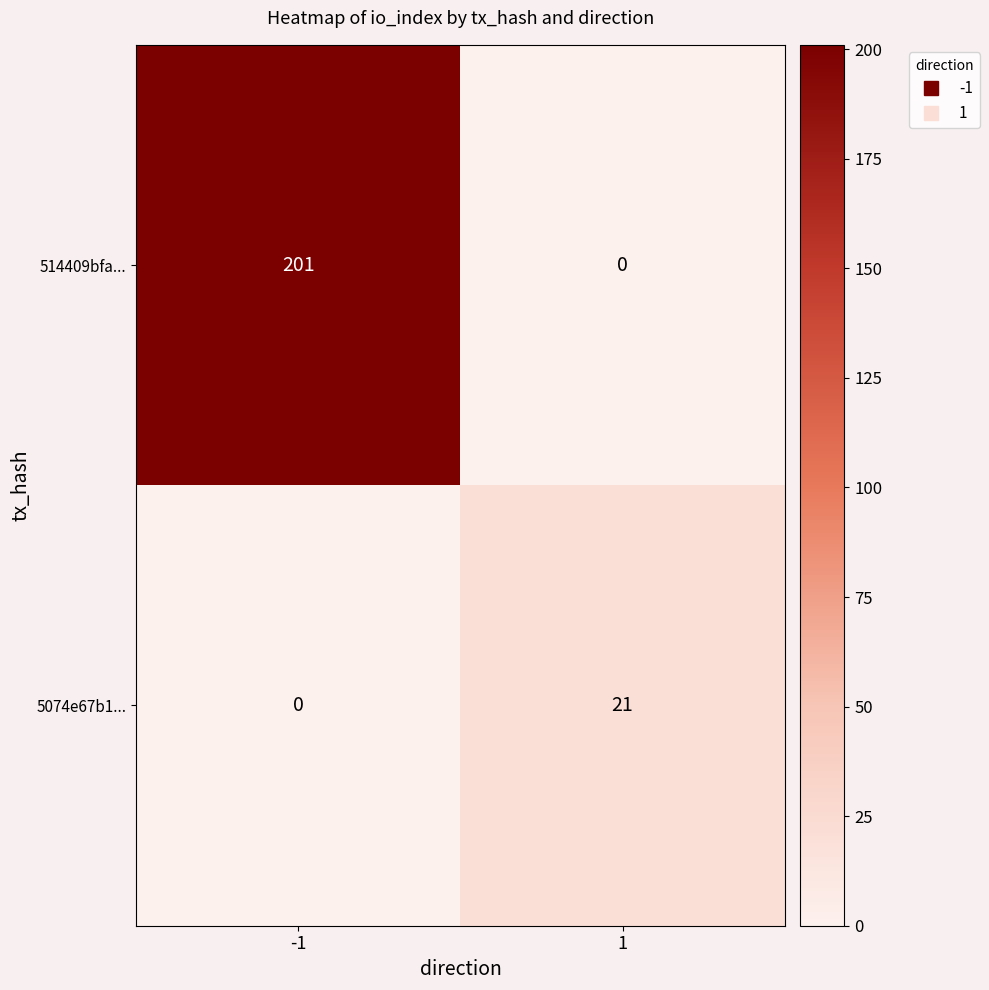

List the series in order of their peak value, highest first.

514409bfa..., 5074e67b1...